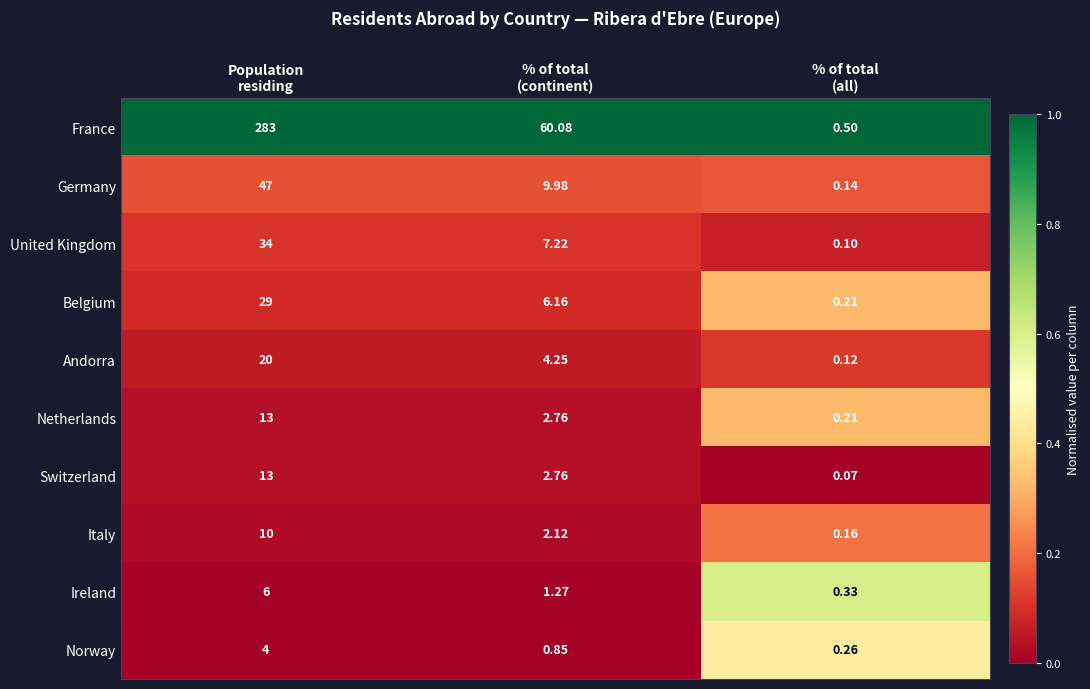

Which series has the widest spread of values?

France